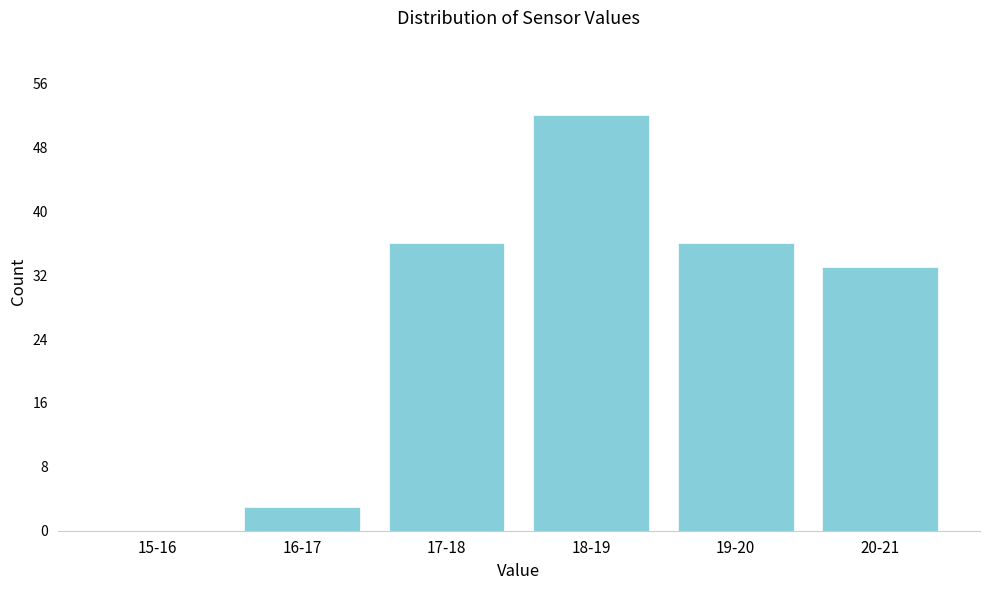

Reading right to left, transcribe all the data shown in this chart.

20-21=33	19-20=36	18-19=52	17-18=36	16-17=3	15-16=0